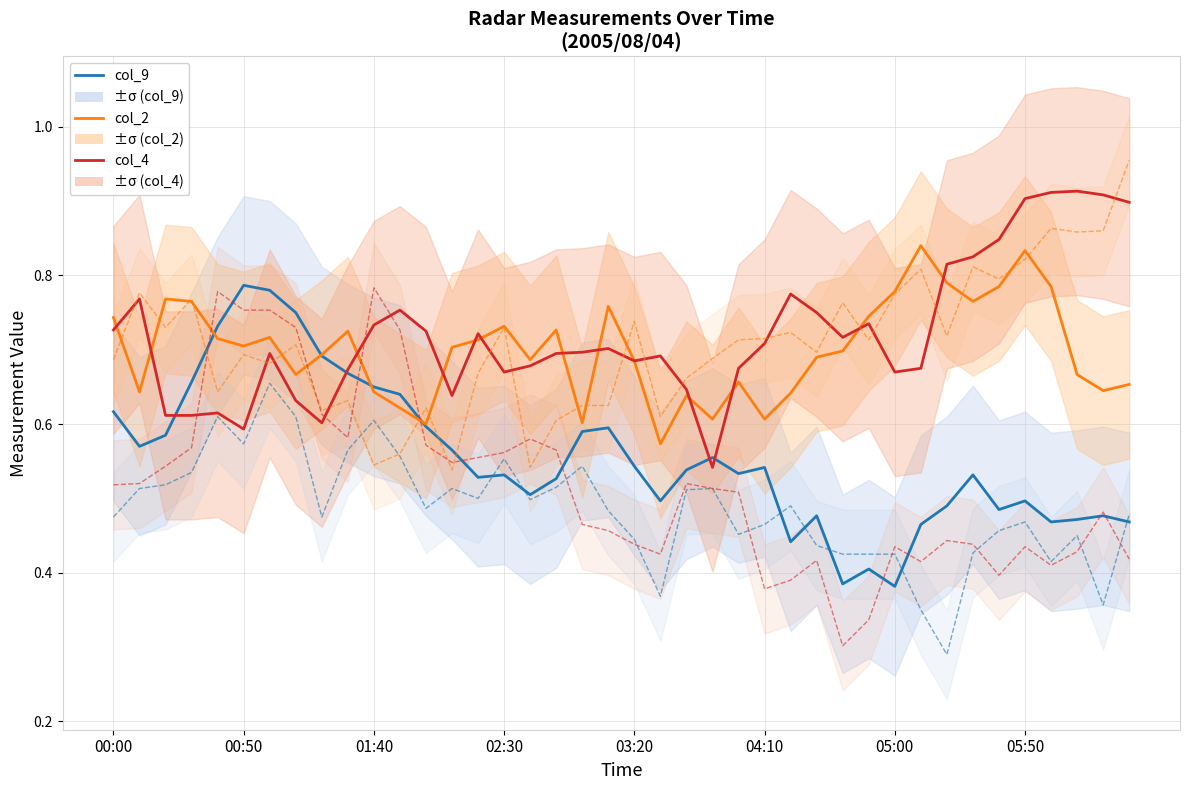

What is the value of the col_9 point at the 4th from the left?

0.7